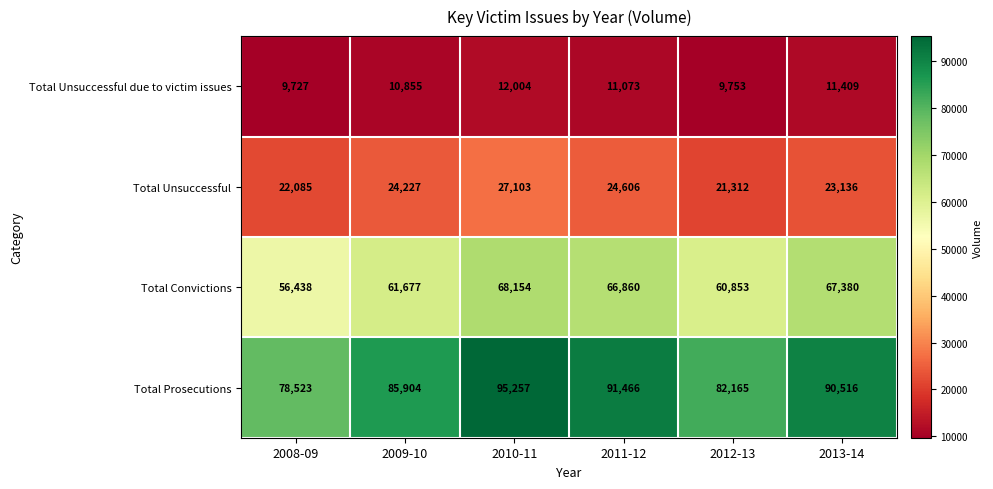

At which label does Total Unsuccessful reach its minimum?

2012-13